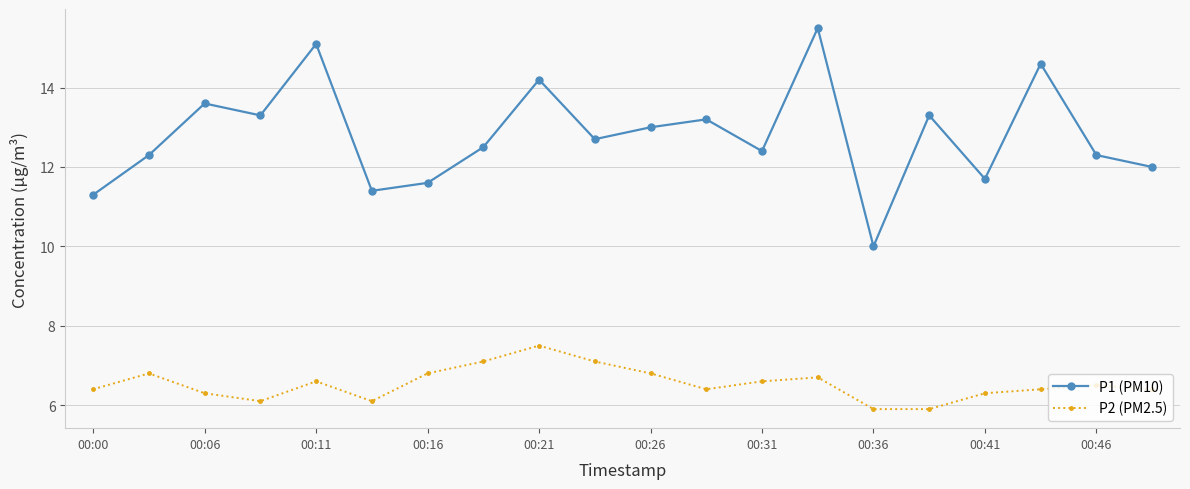

What are all the series names shown in the legend?

P1 (PM10), P2 (PM2.5)